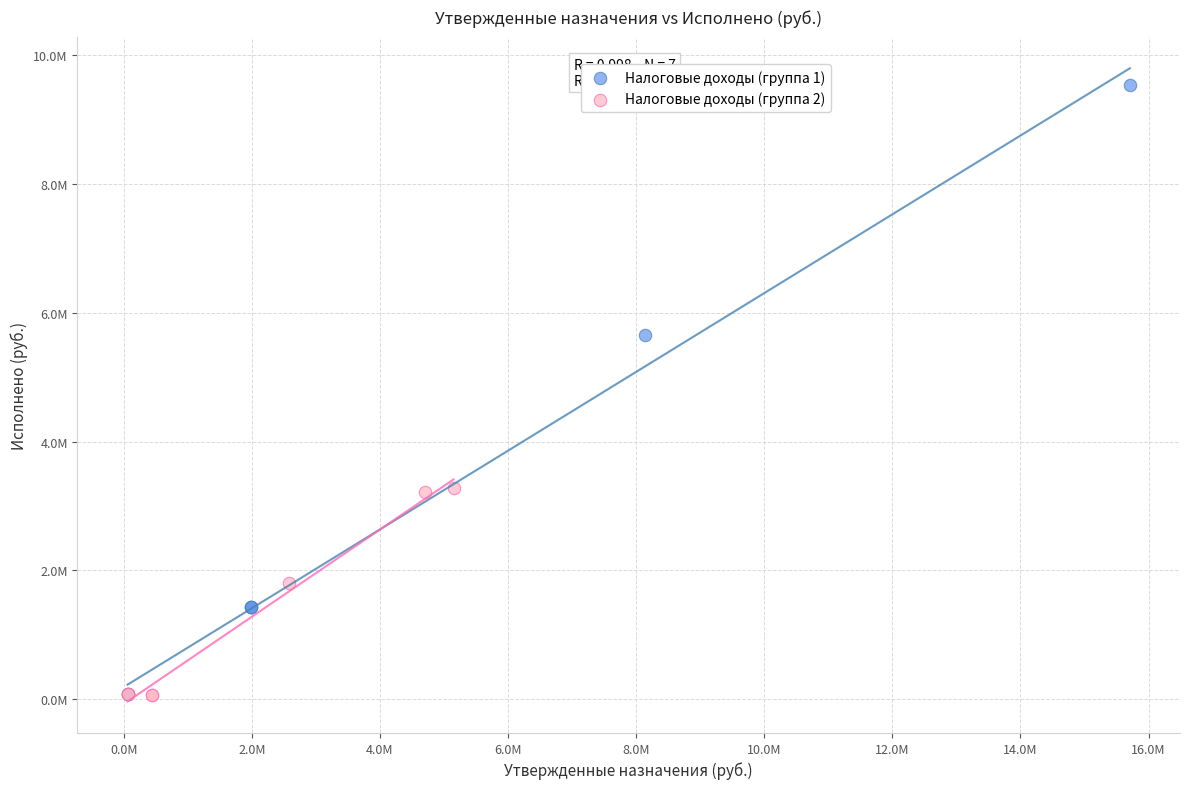

What are all the series names shown in the legend?

Налоговые доходы (группа 1), Налоговые доходы (группа 2)